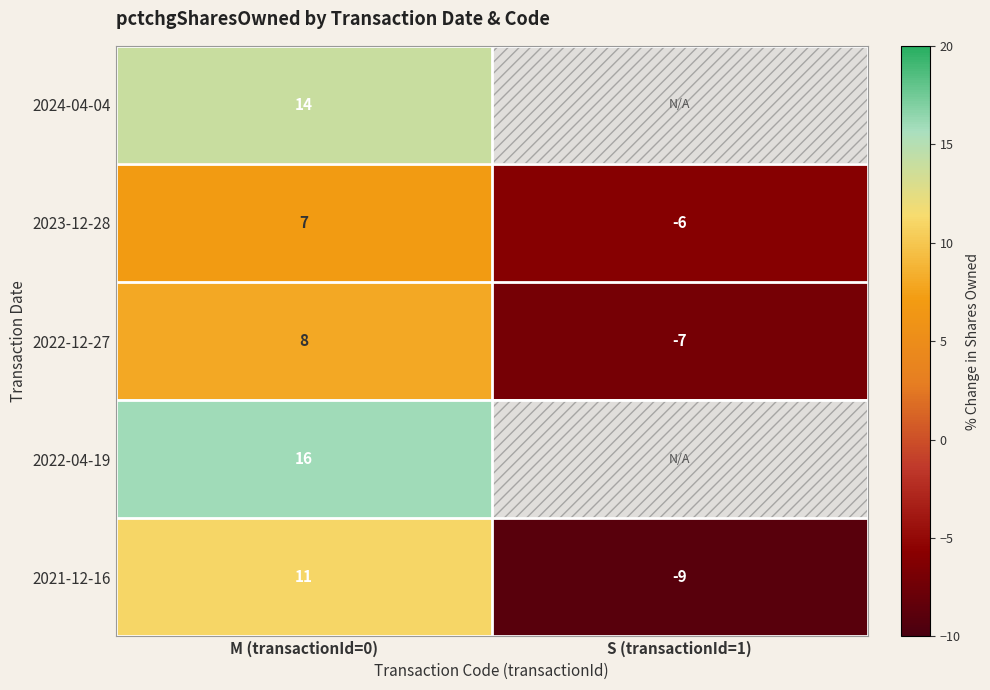

What is the difference between the highest and lowest values at M (transactionId=0)?

9